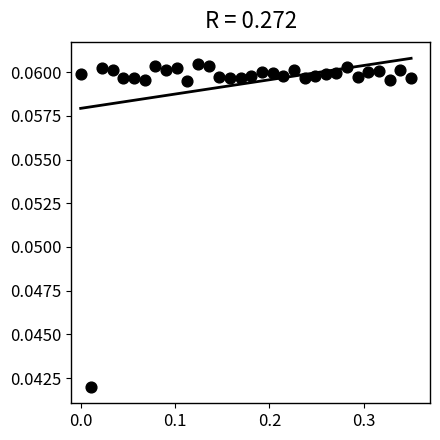

What is the range of X values (max minus min)?

0.3